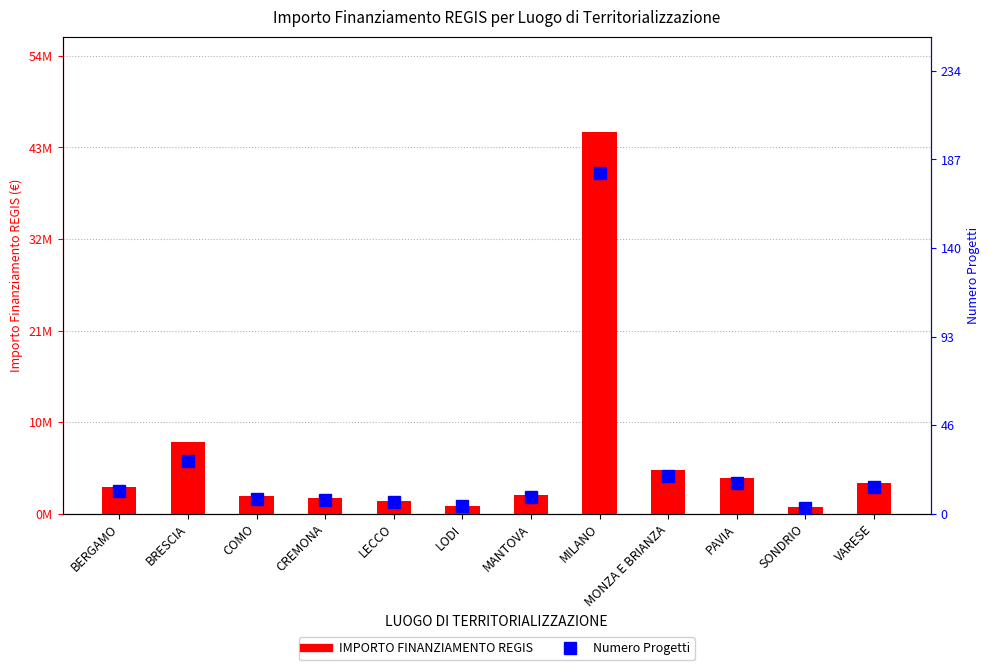

What is the difference between the second highest and second lowest values in the Numero Progetti series?

24